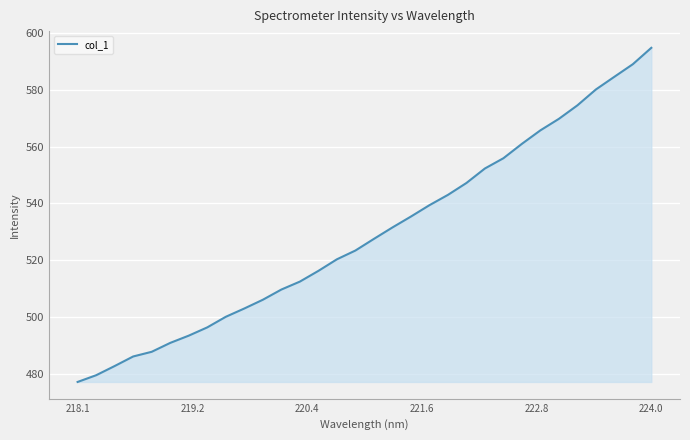

Reading left to right, extract all data points from this chart.

477.3	479.6	482.9	486.2	487.9	491.0	493.5	496.4	500.2	503.1	506.1	509.7	512.5	516.3	520.4	523.4	527.5	531.5	535.4	539.4	543.0	547.2	552.3	555.9	560.9	565.7	569.7	574.5	580.0	584.5	588.9	594.7